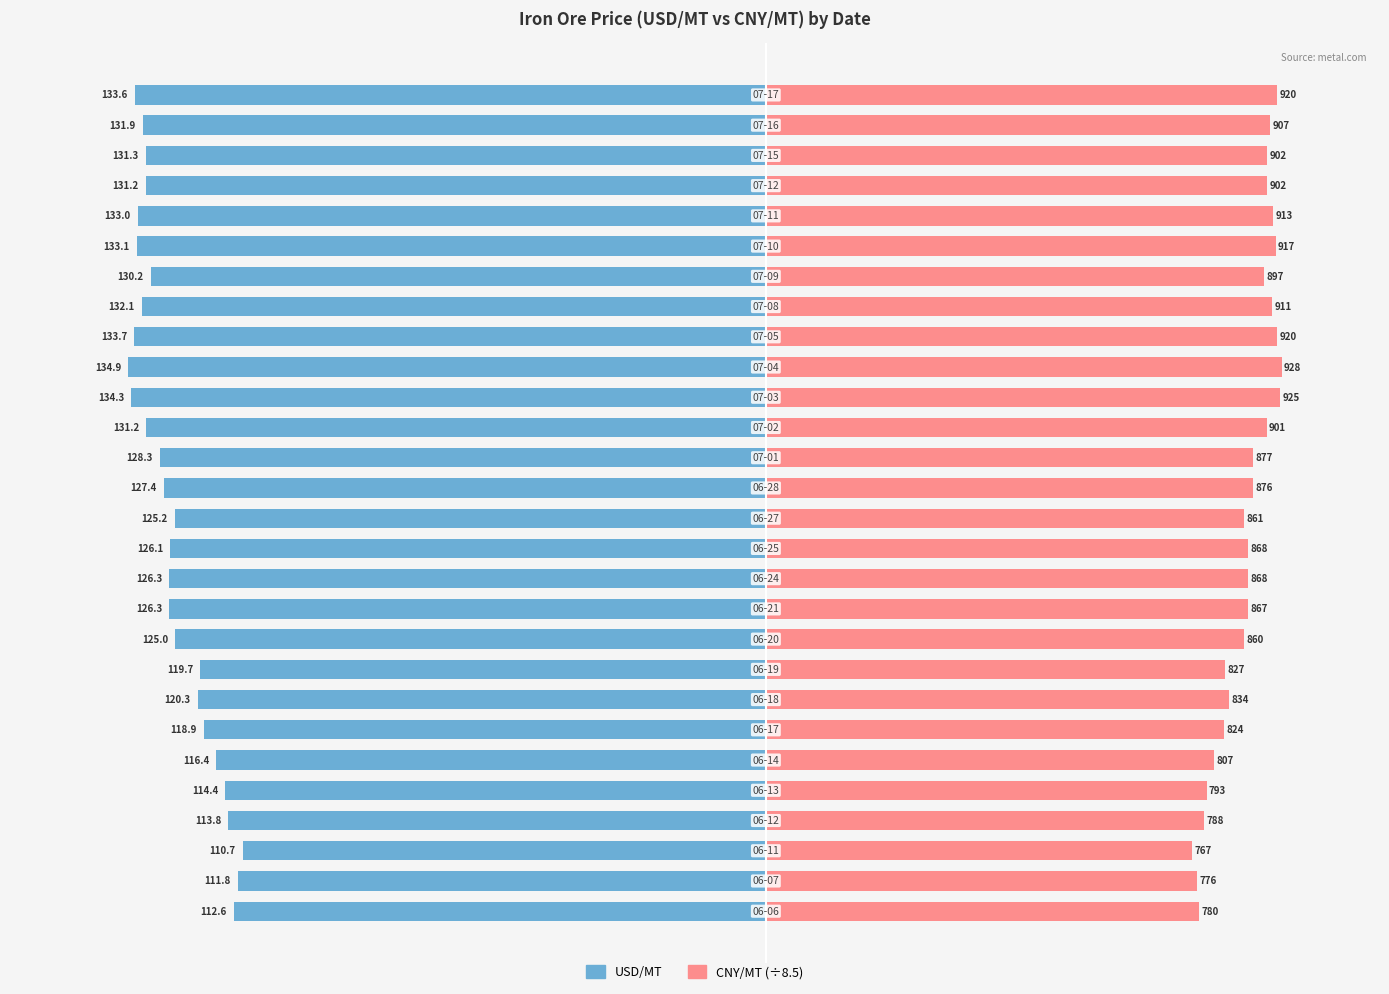

What is the value of the USD/MT bar at the 23rd from the left?

-133.1